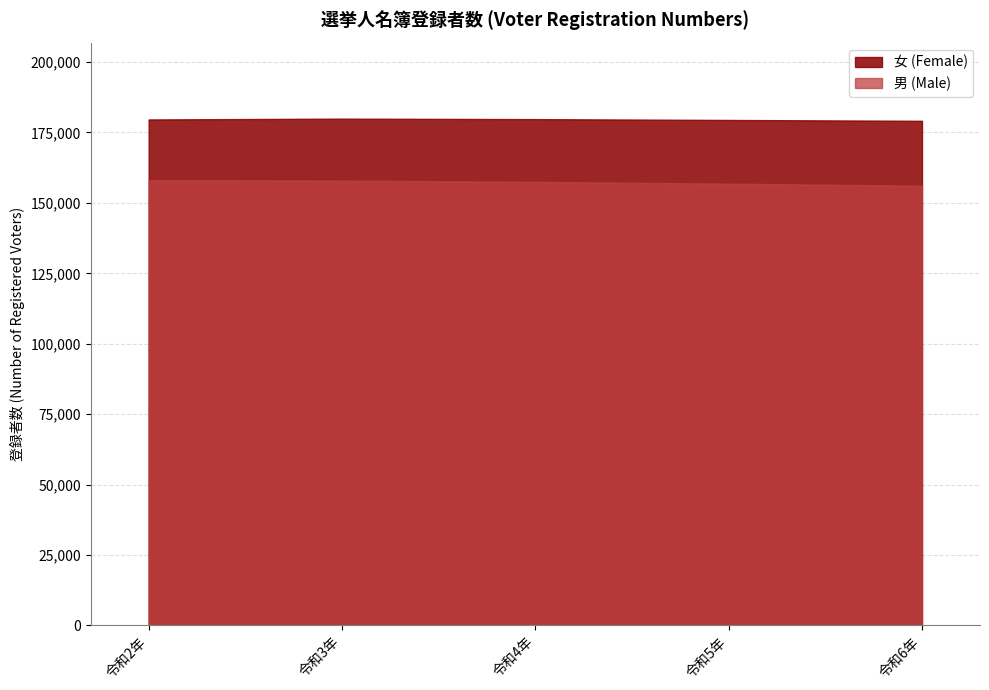

At how many categories does at least one series exceed 172013?

5